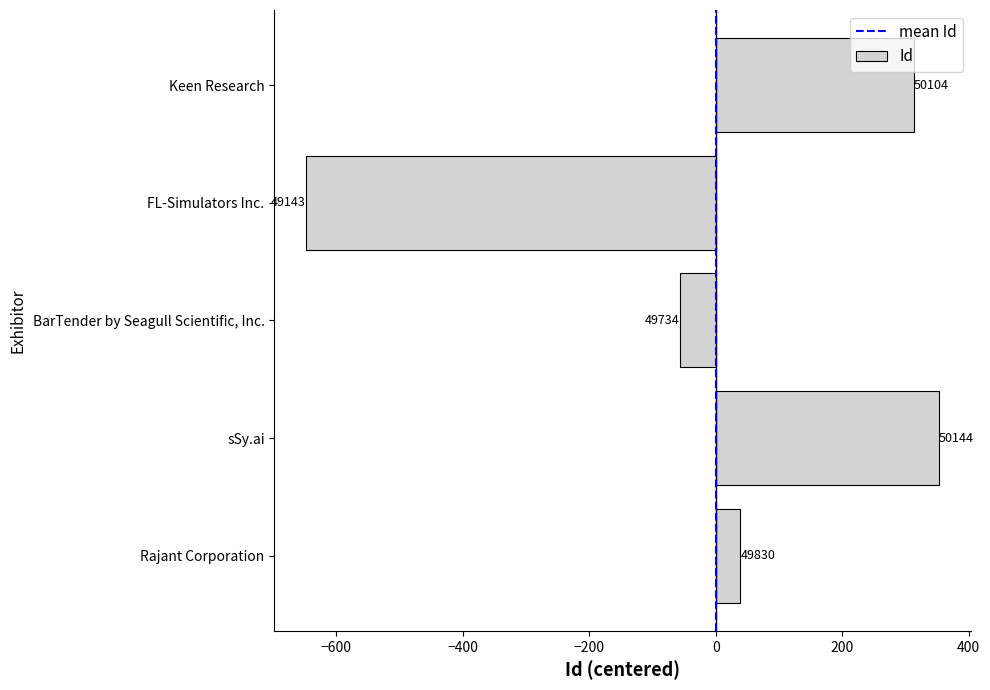

How many bars are there in total?

5